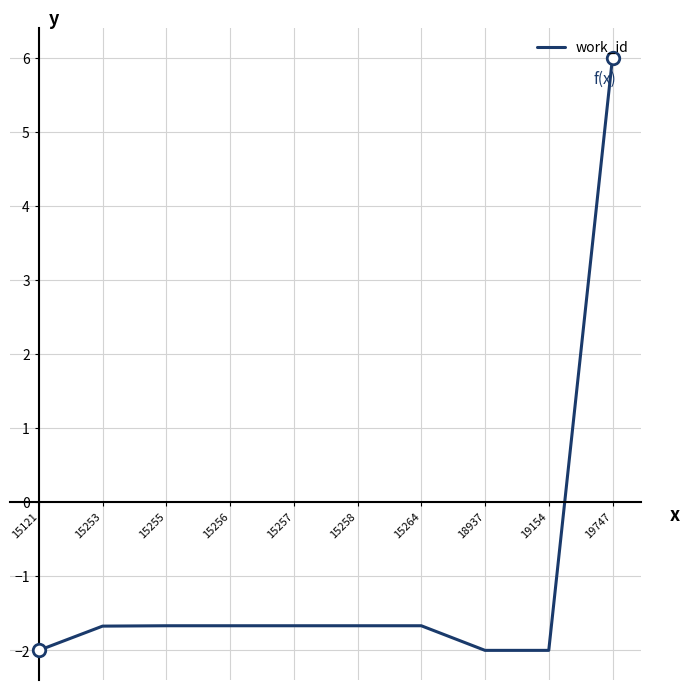

How many lines are shown in the chart?

1